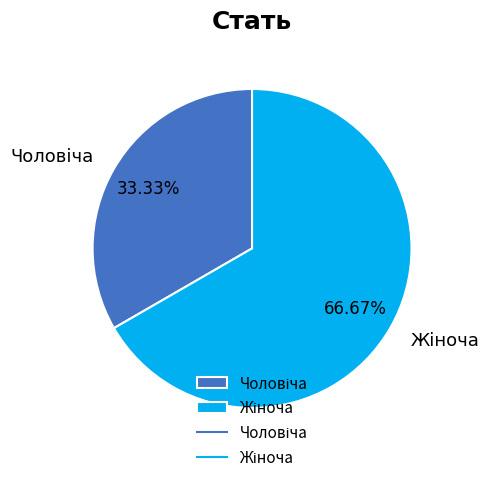

Does any single category account for the majority?

Yes